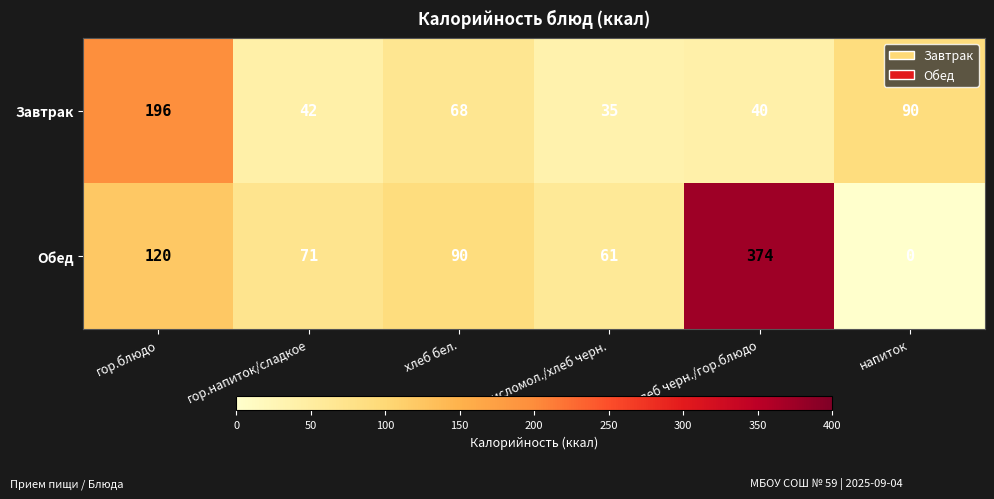

Count the number of categories in the chart.

6